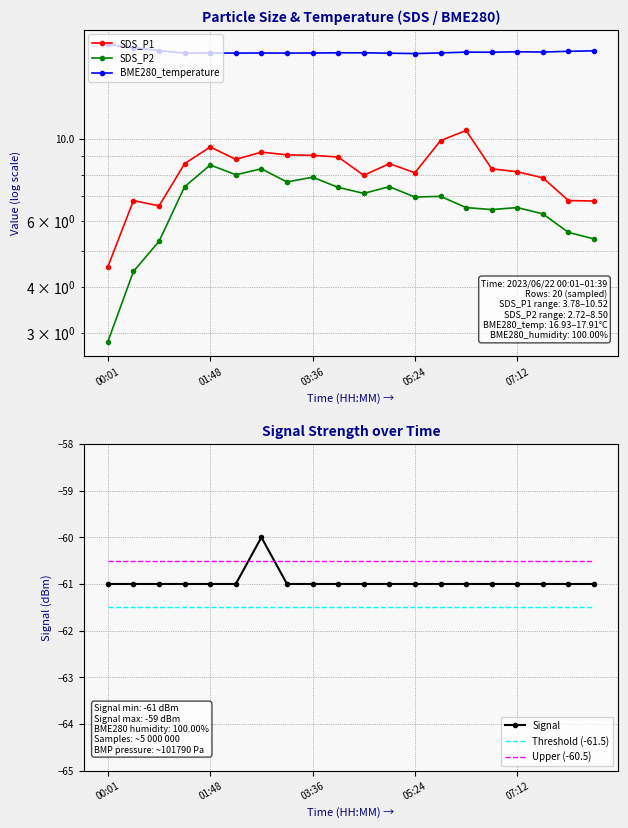

Rank the series by their maximum value, from highest to lowest.

BME280_temperature, SDS_P1, SDS_P2, Signal, Upper (-60.5), Threshold (-61.5)